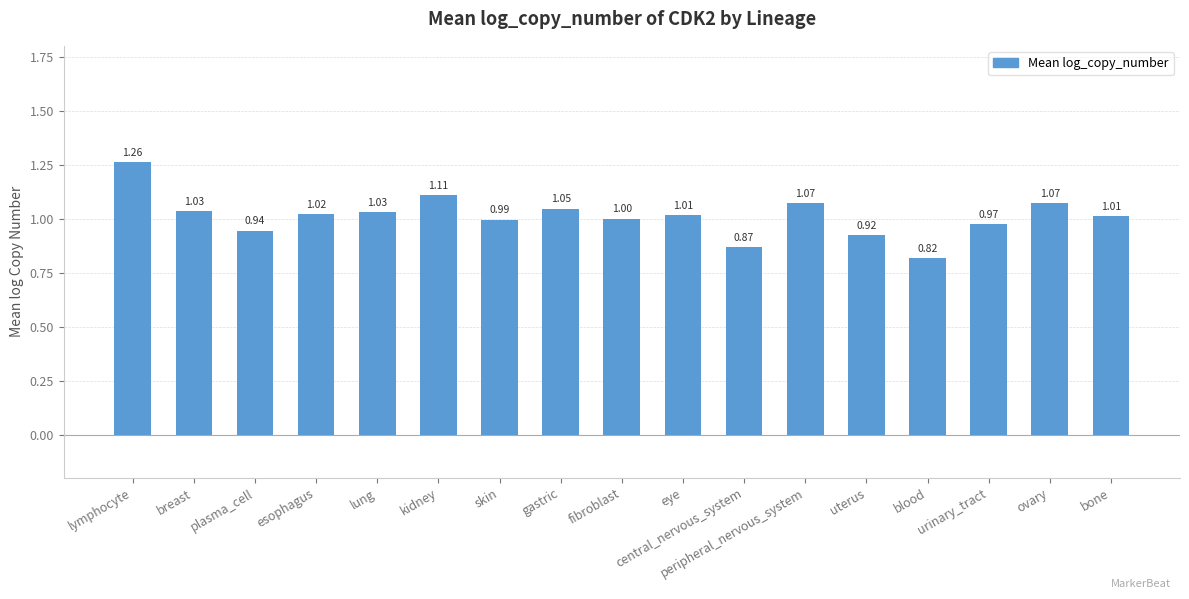

What is the label of the 1st bar from the right?

bone